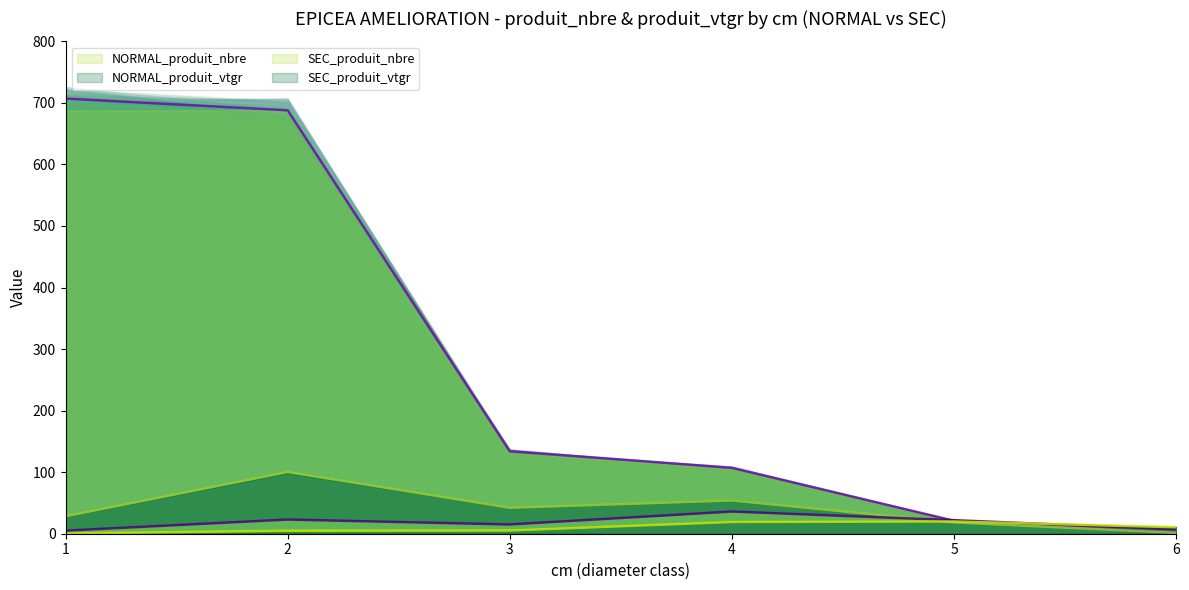

What is the maximum value for SEC_produit_vtgr?

19.9